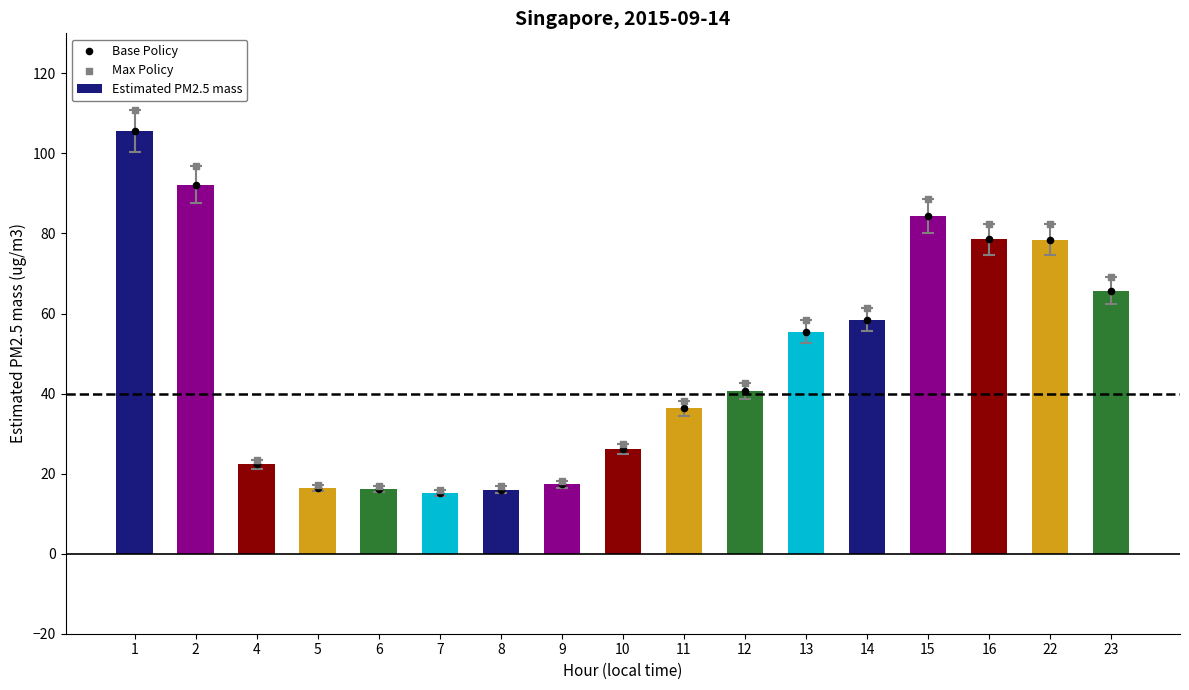

Which series has the largest total across all categories?

Max Policy